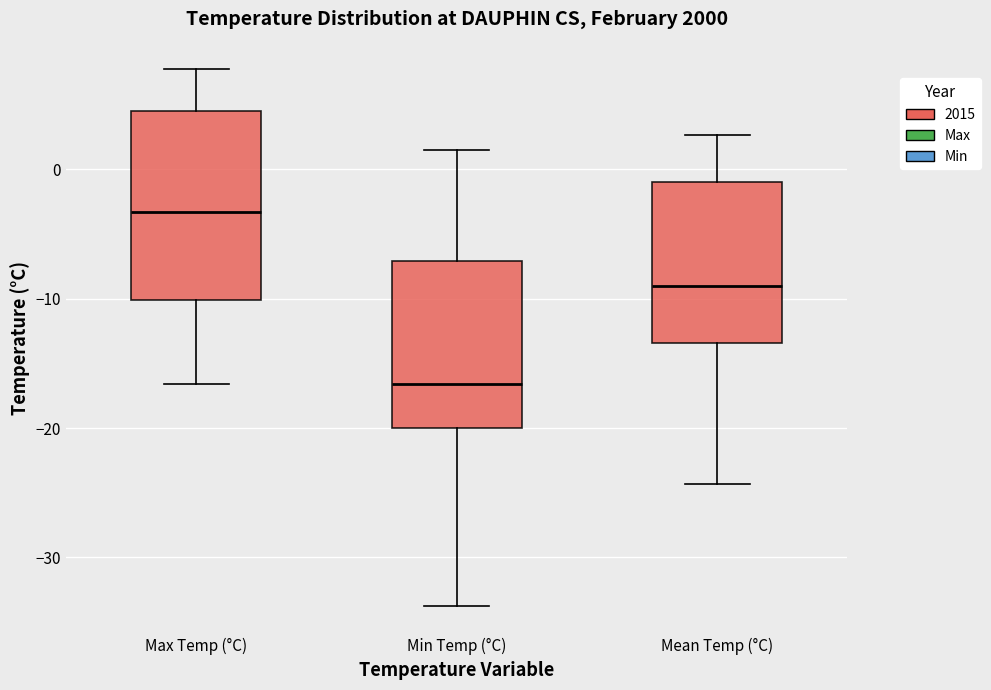

Where does the median line of the box for Mean Temp (°C) sit on the y-axis? The values are not printed on the chart, so give them approximately, as read against the axis.

-9